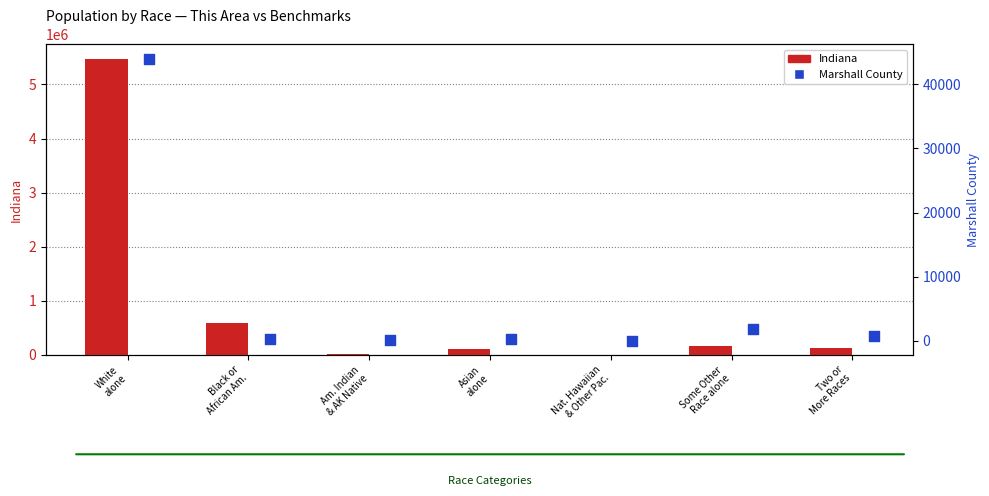

Which series contains the highest Y value?

Indiana